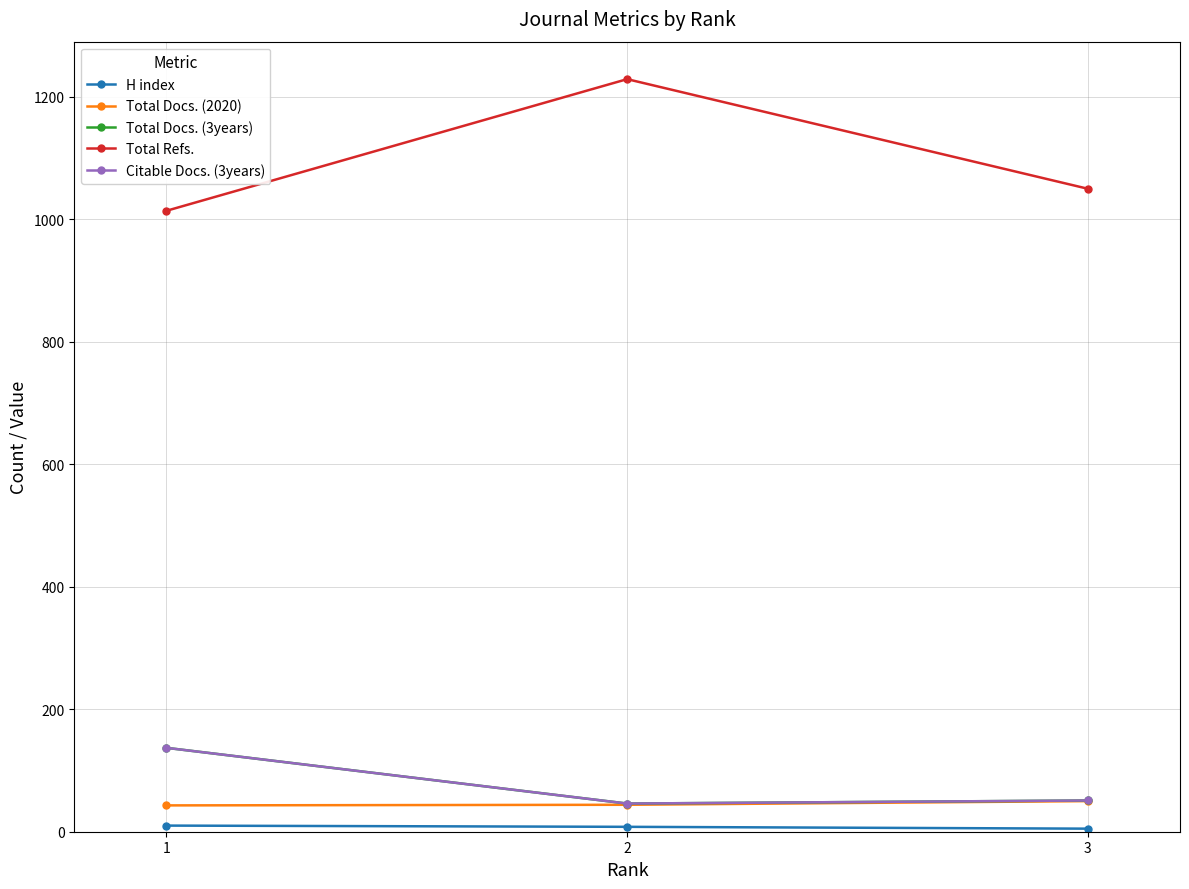

What is the difference between the maximum and minimum values in the Total Refs. series?

215